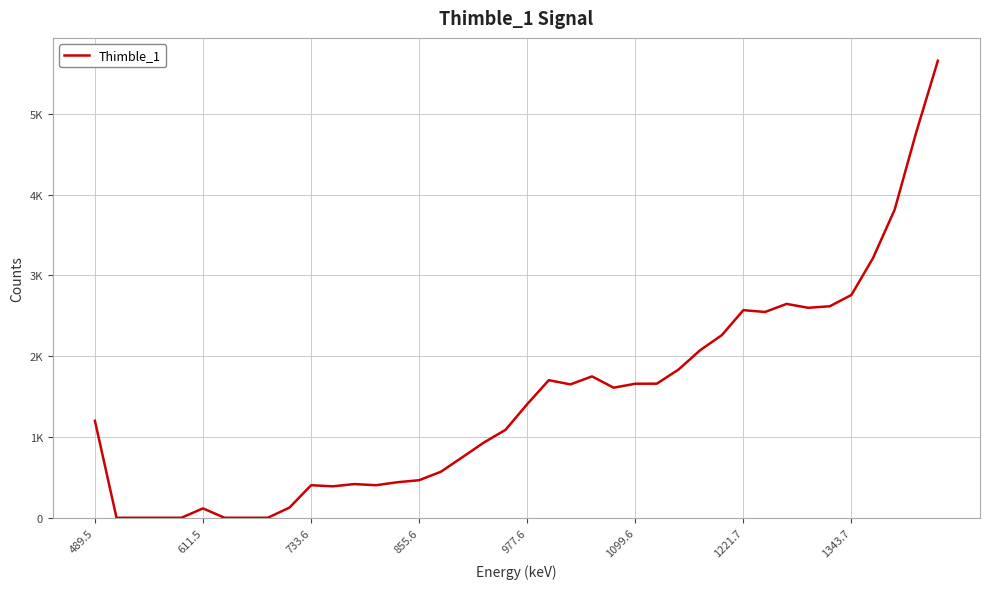

Does the chart have visible grid lines?

Yes